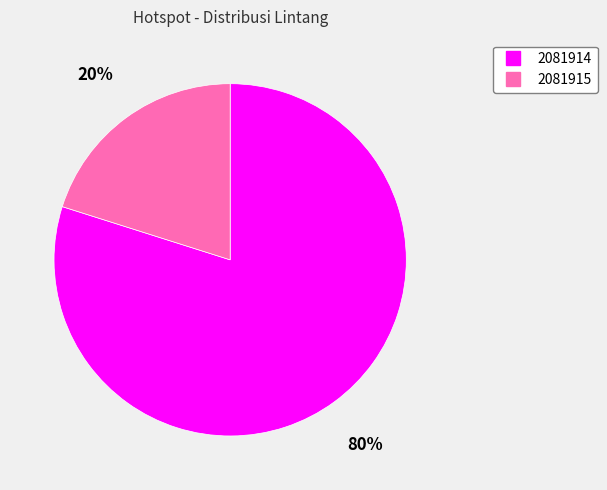

Rank the categories by value from highest to lowest.

2081914, 2081915